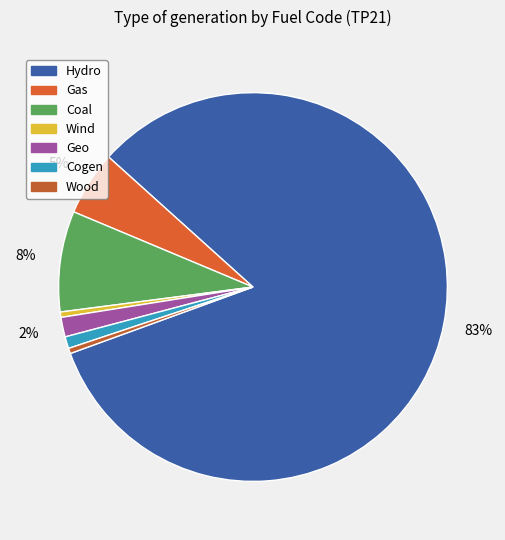

How many segments does this pie chart have?

7